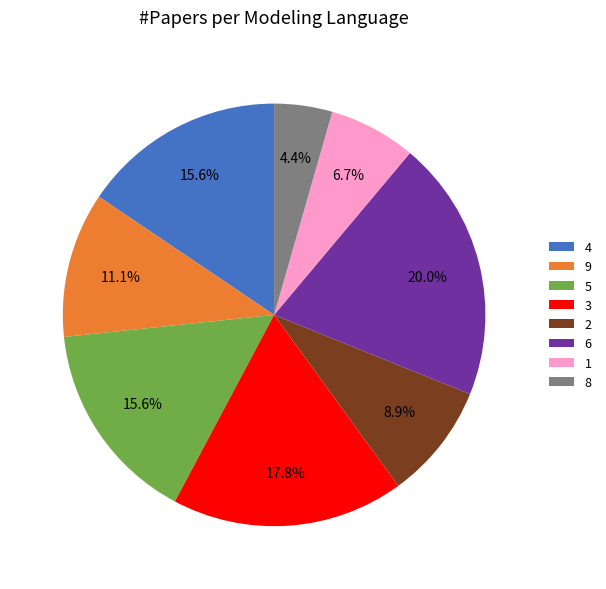

The 2 slice represents 9% of the pie. True or false?

True